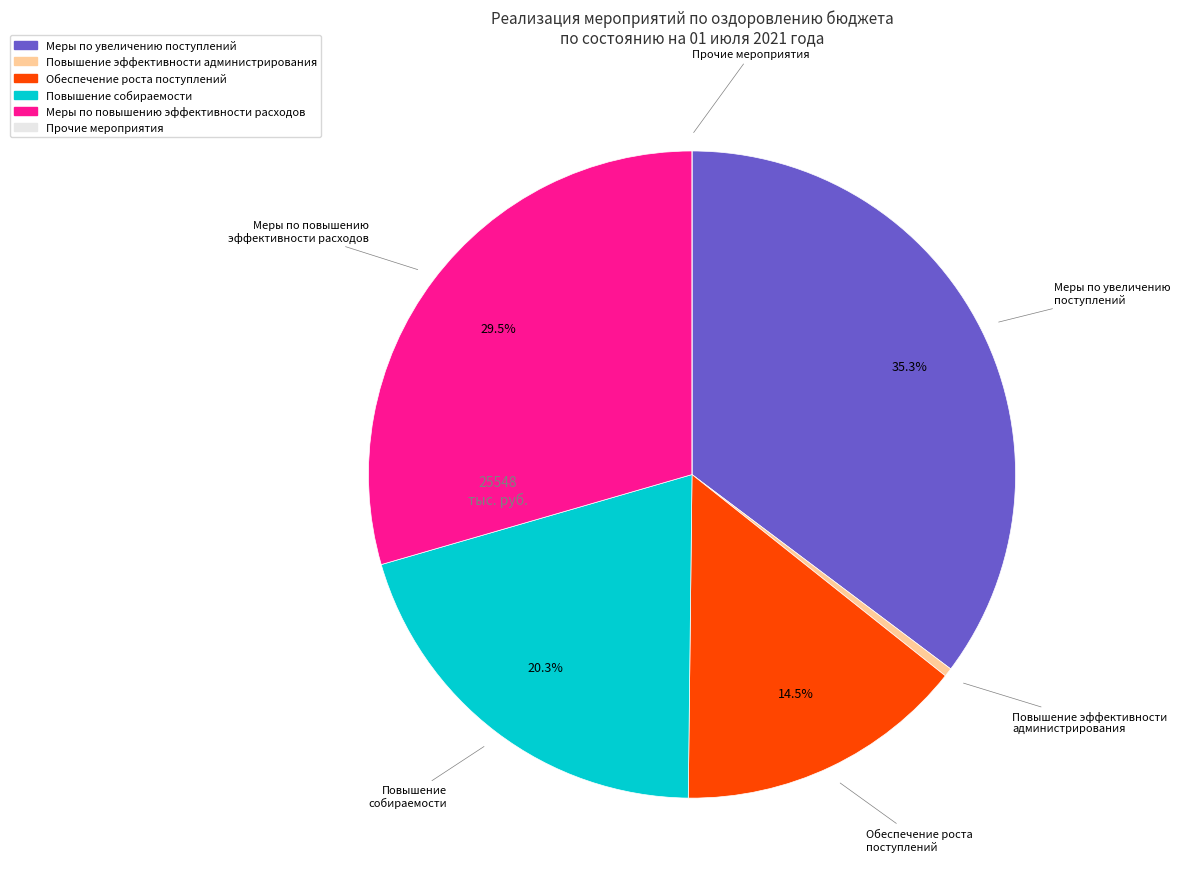

Is there a majority slice in this chart?

No